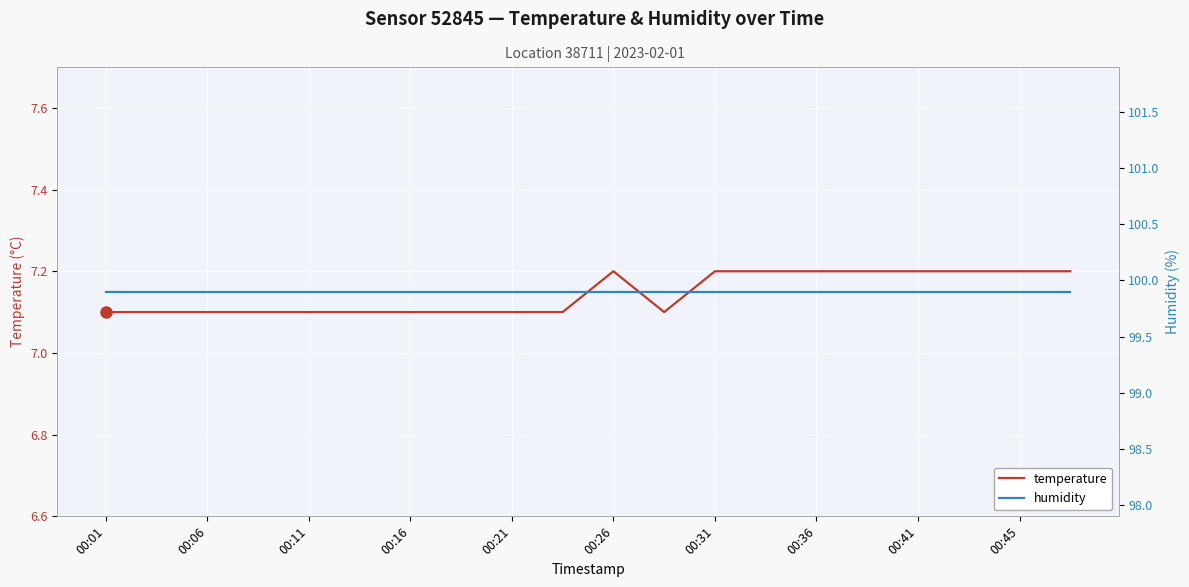

How many data points does each series have?

20